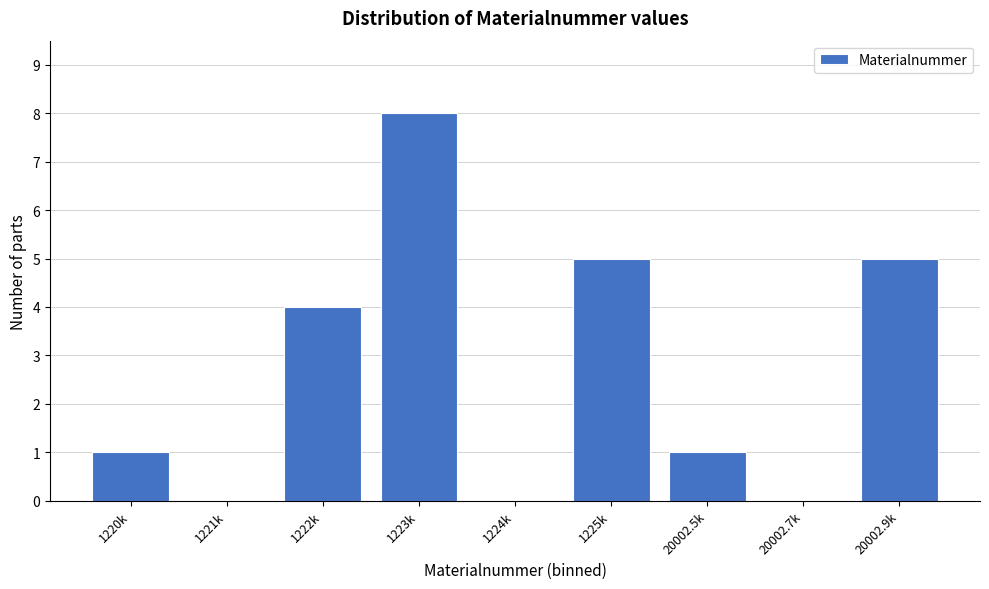

Reading right to left, what are all the values shown in this chart?

20002.9k=5	20002.7k=0	20002.5k=1	1225k=5	1224k=0	1223k=8	1222k=4	1221k=0	1220k=1